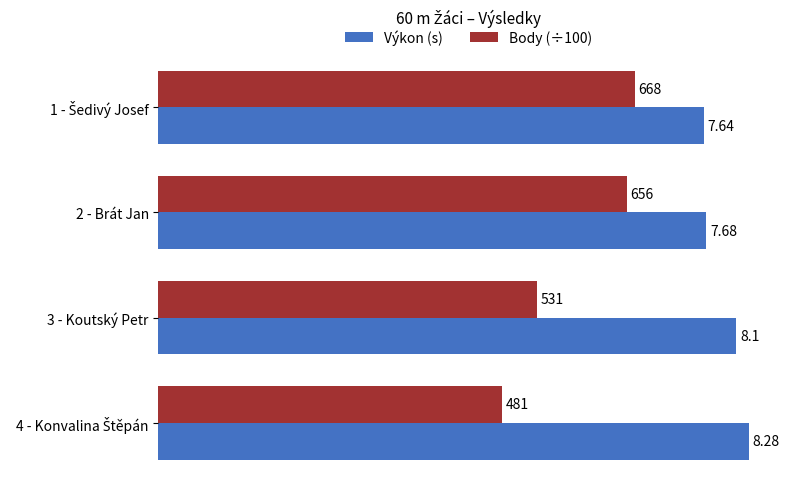

What is the minimum value shown in the chart?

4.8